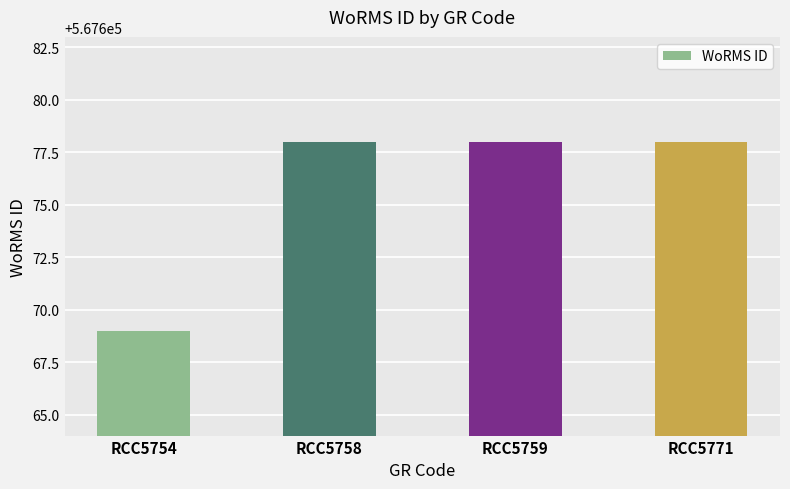

At which label is the value closest to 567673?

RCC5754